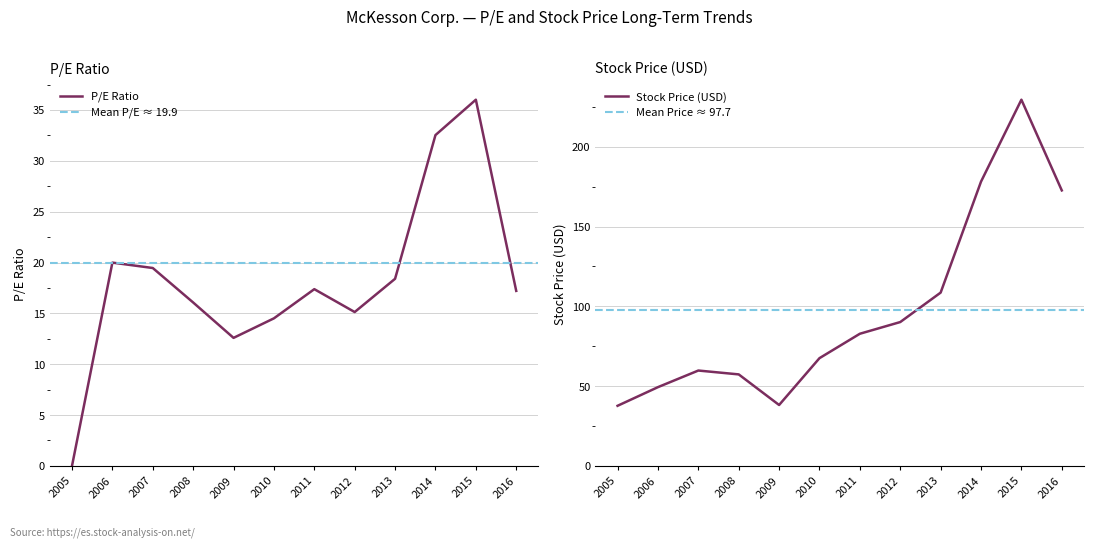

Reading right to left, list all the values displayed in this chart.

P/E: 17.2	36.0	32.5	18.4	15.1	17.4	14.5	12.6	16.1	19.5	20.0	0.0
Stock Price: 172.7	229.6	178.2	108.6	90.2	82.8	67.5	38.2	57.4	59.8	49.4	37.7